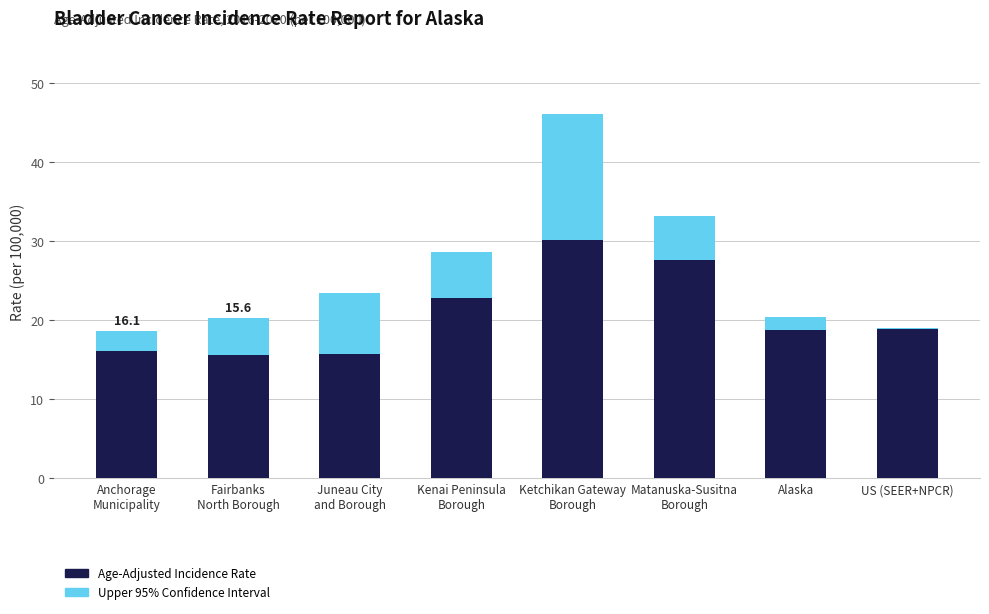

True or false: Age-Adjusted Incidence Rate has a value of 18.9 at US (SEER+NPCR).

True